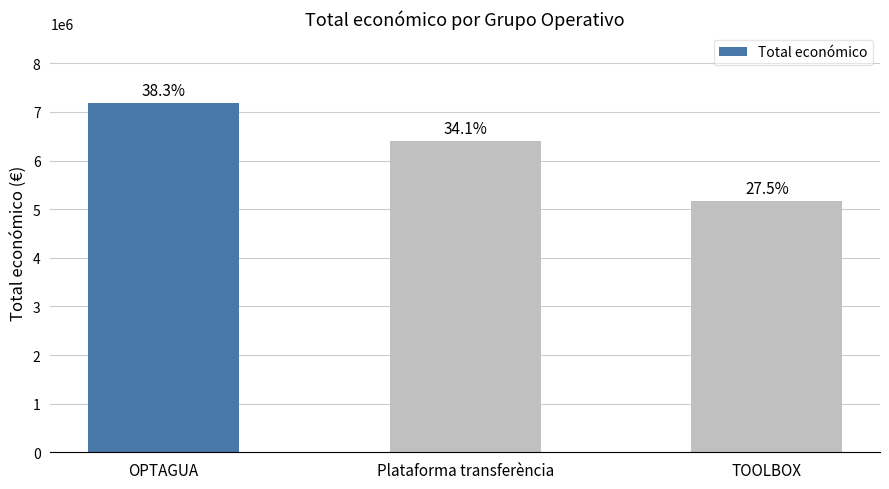

What is the approximate value at TOOLBOX, to the nearest 100?

5163300